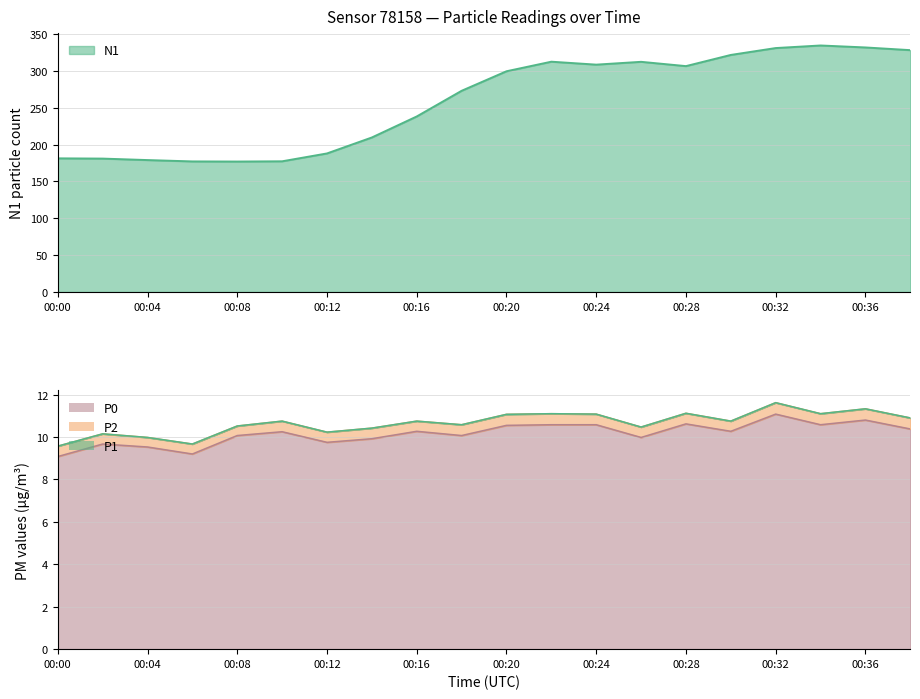

In N1, how many points are higher than both neighbors (excluding endpoints)?

3